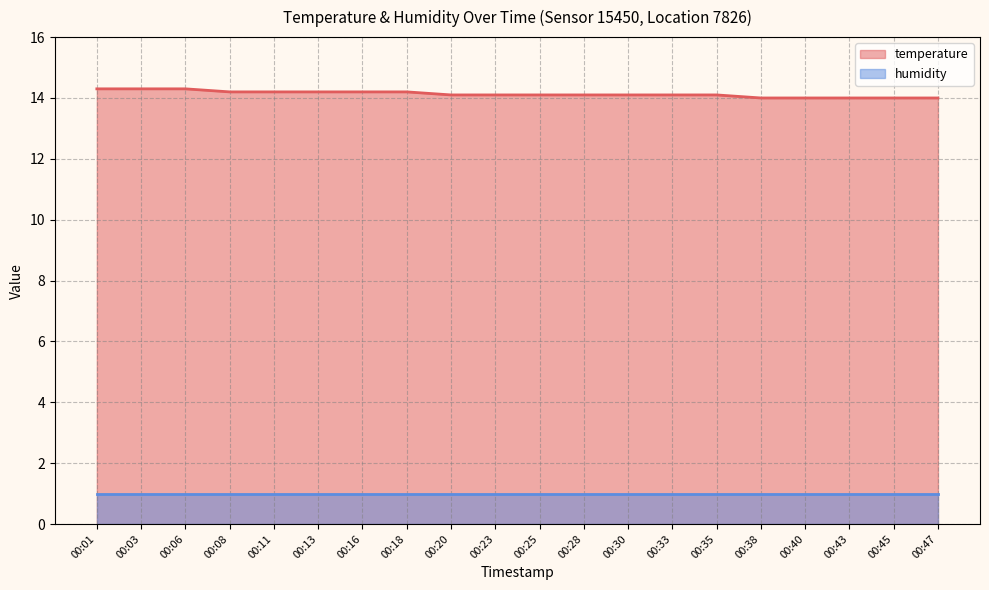

True or false: temperature and humidity intersect in this chart.

False